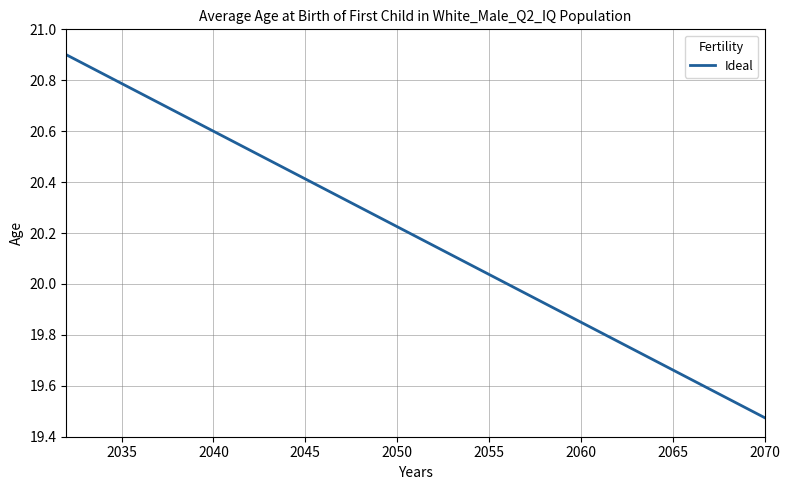

What is the difference between the maximum and minimum values?

1.4